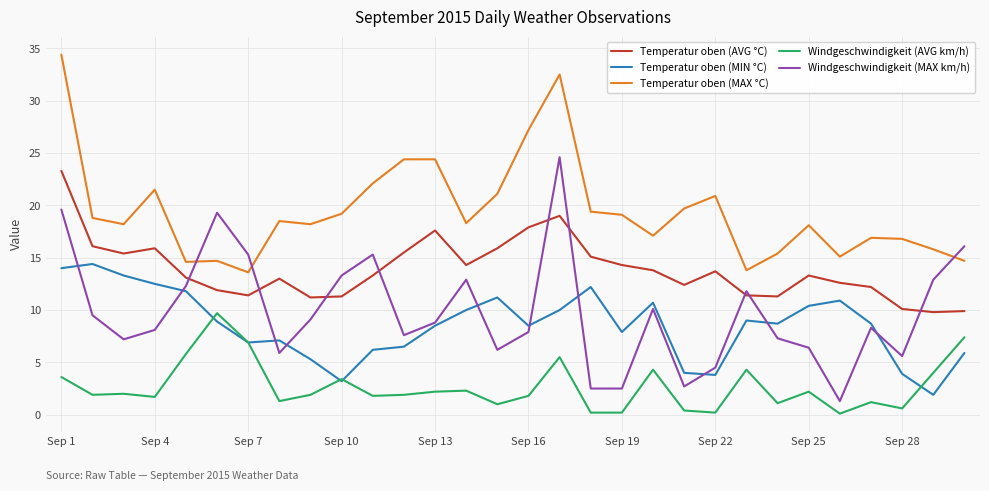

Which series has the largest total across all categories?

Temperatur oben (MAX °C)